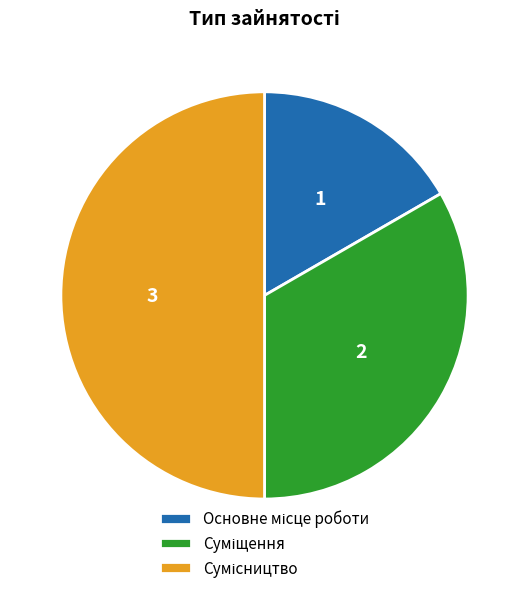

To the nearest percent, what is the combined percentage of Сумісництво and Суміщення?

83%